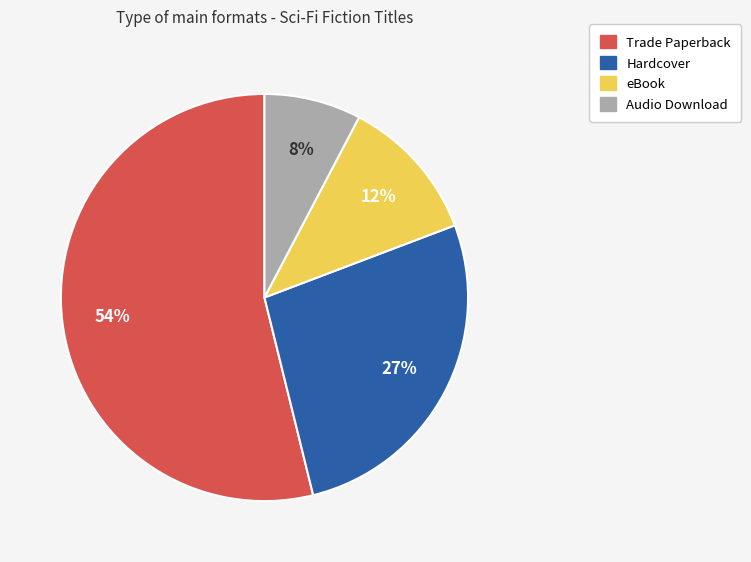

Is the sum of Audio Download and eBook greater than half?

No